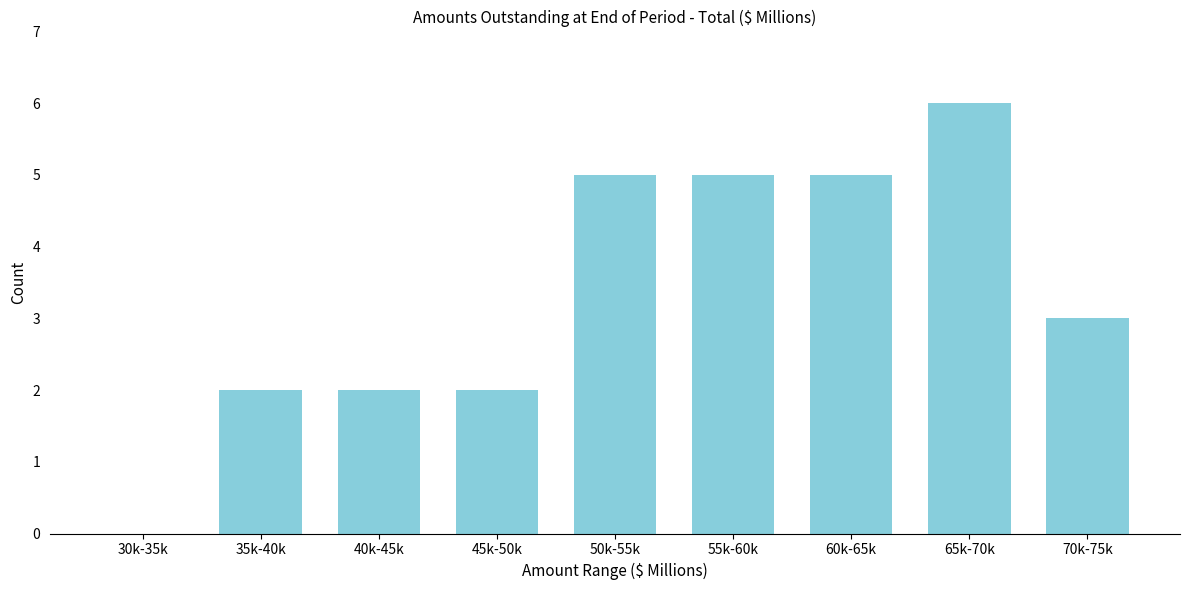

Reading left to right, transcribe all the data shown in this chart.

30k-35k=0	35k-40k=2	40k-45k=2	45k-50k=2	50k-55k=5	55k-60k=5	60k-65k=5	65k-70k=6	70k-75k=3